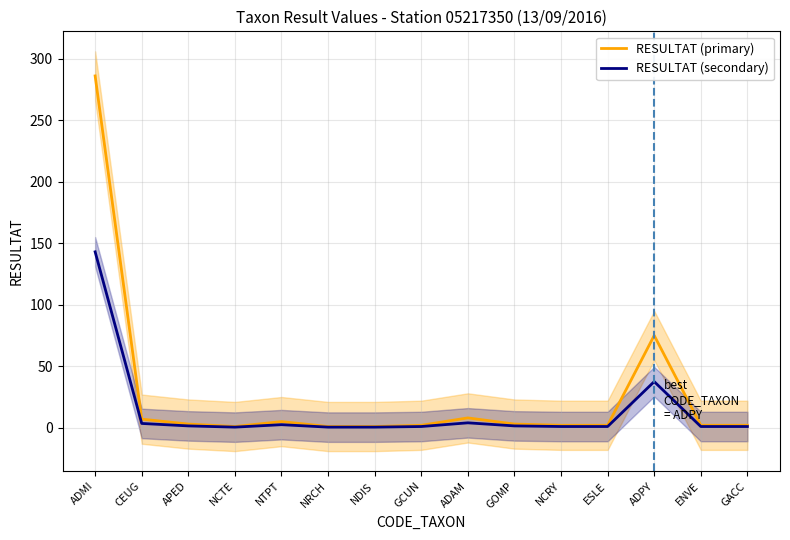

What is the label of the 8th point from the right?

GCUN